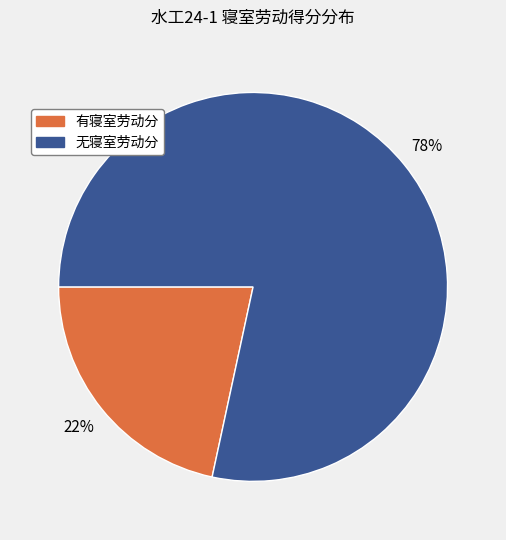

To the nearest percent, what is the average slice percentage?

50%